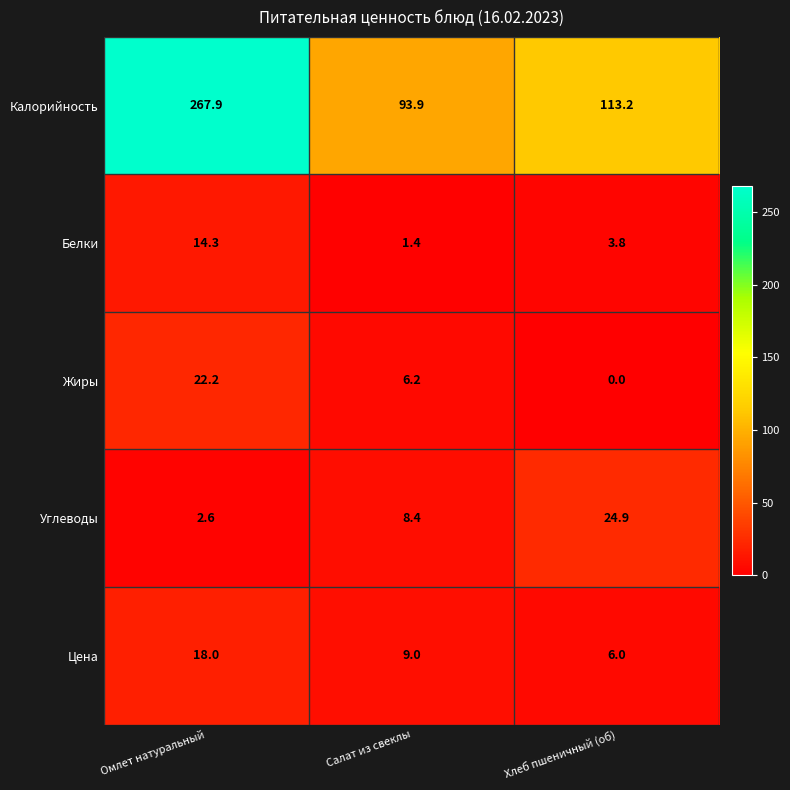

Which series has the largest range (max minus min)?

Калорийность